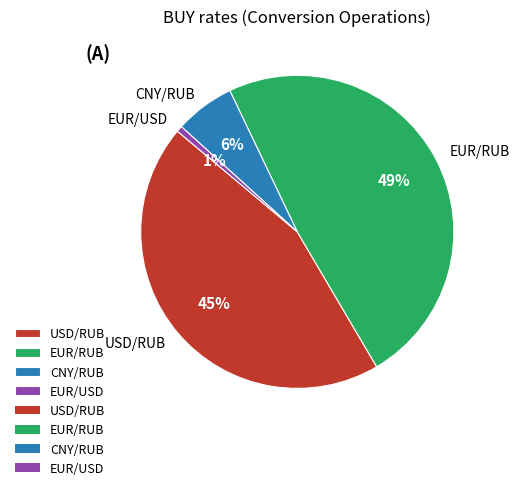

Rank the categories by value from highest to lowest.

EUR/RUB, USD/RUB, CNY/RUB, EUR/USD